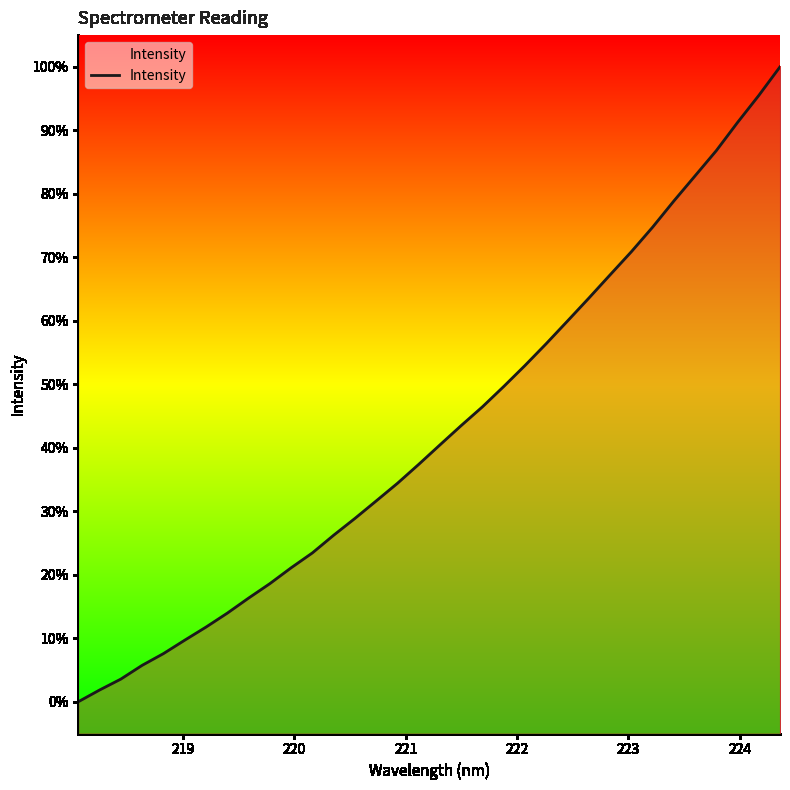

What is the greatest value displayed?

100.0